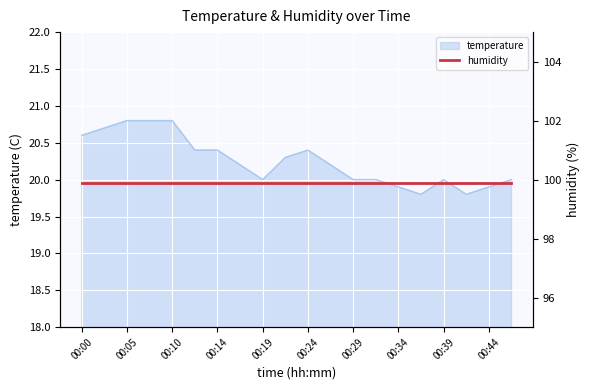

Rank the categories by value from lowest to highest.

00:37, 00:41, 00:34, 00:44, 00:19, 00:29, 00:32, 00:39, 00:46, 00:17, 00:27, 00:22, 00:12, 00:14, 00:24, 00:00, 00:02, 00:05, 00:07, 00:10